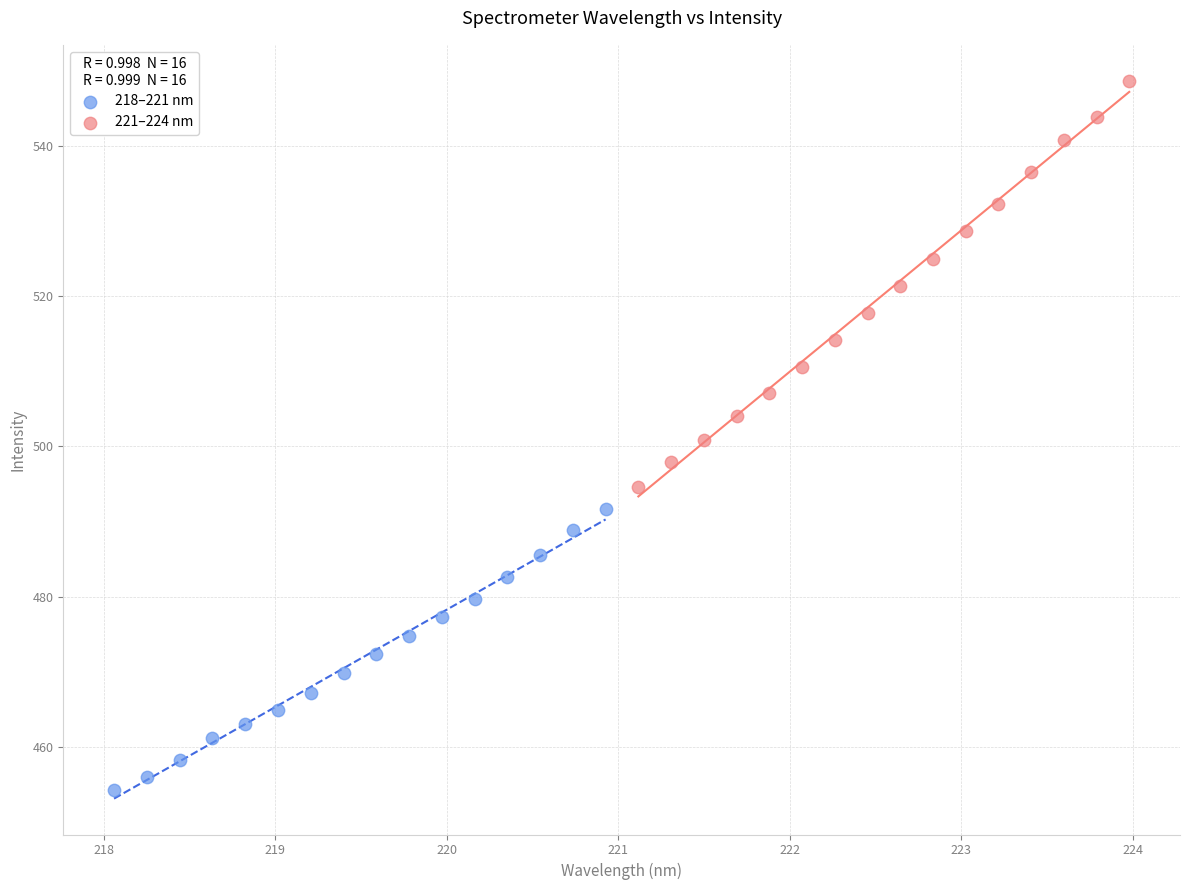

Which series has the widest spread of Y values?

221–224 nm